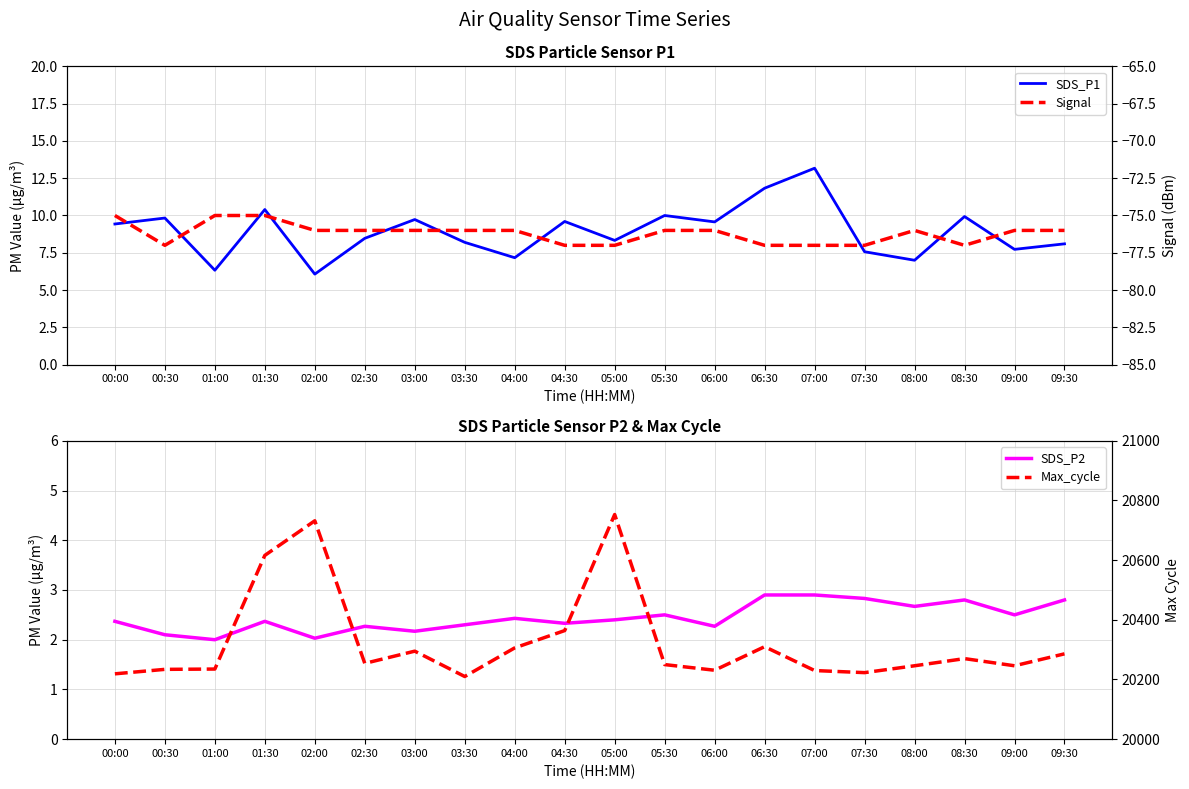

At which category is the sum across all series the highest?

05:00